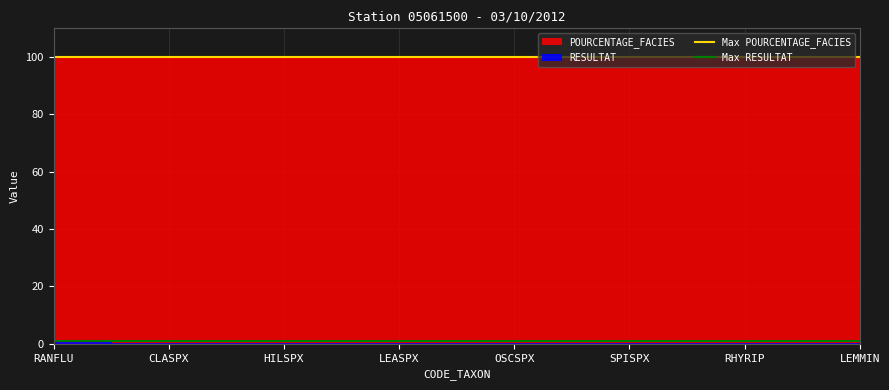

What is the sum of all Max RESULTAT values?

2